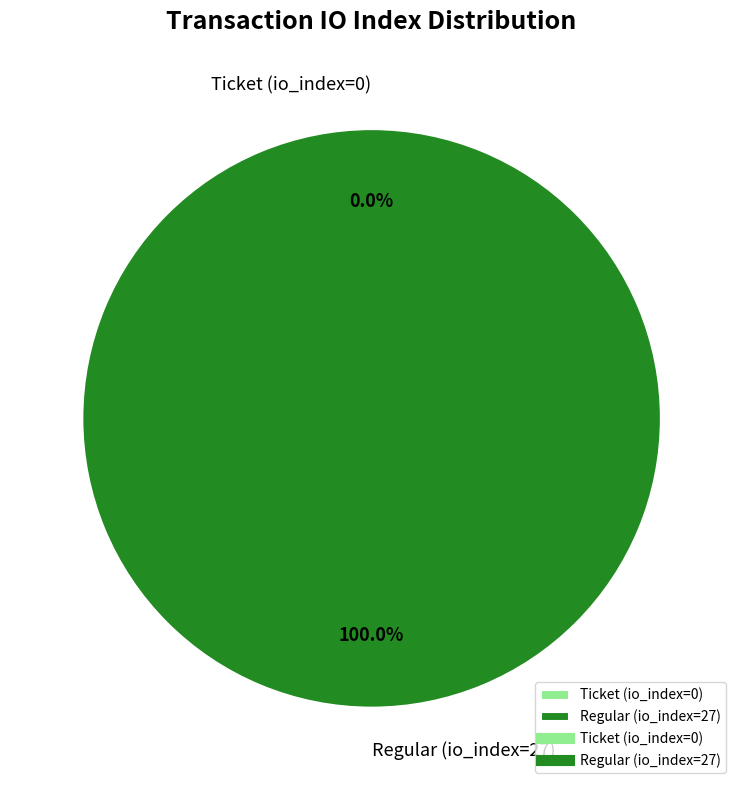

Is Ticket (io_index=0) the majority of the pie?

No